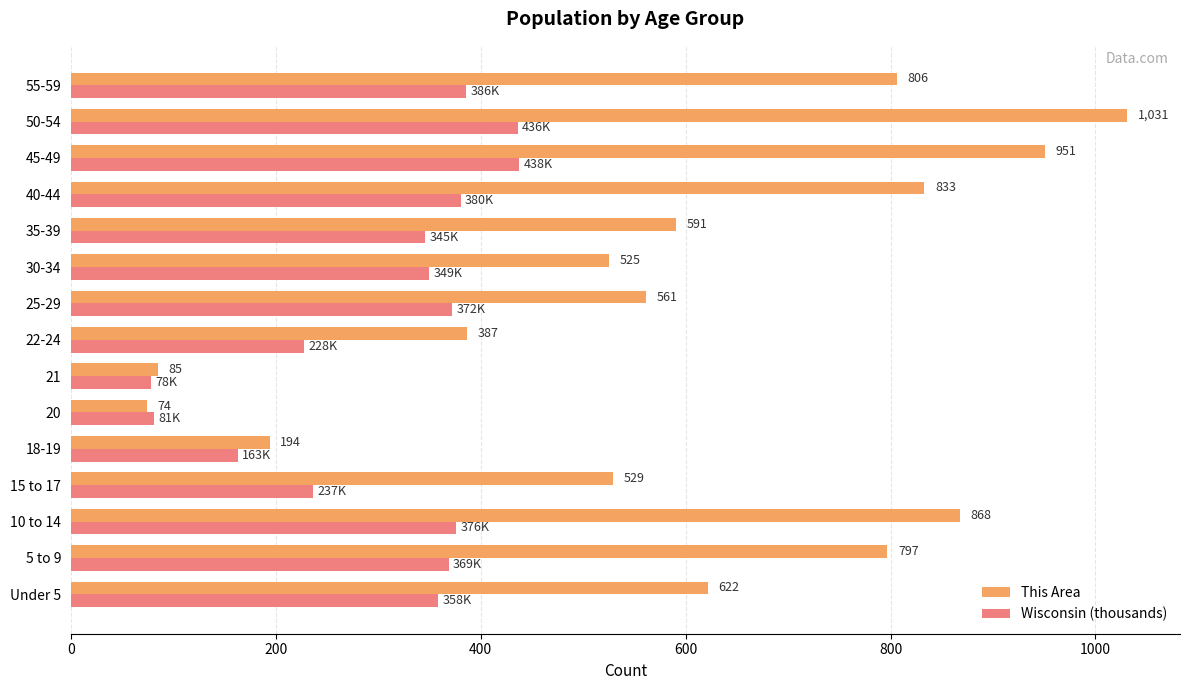

Rank the categories by This Area value from highest to lowest.

50-54, 45-49, 10 to 14, 40-44, 55-59, 5 to 9, Under 5, 35-39, 25-29, 15 to 17, 30-34, 22-24, 18-19, 21, 20